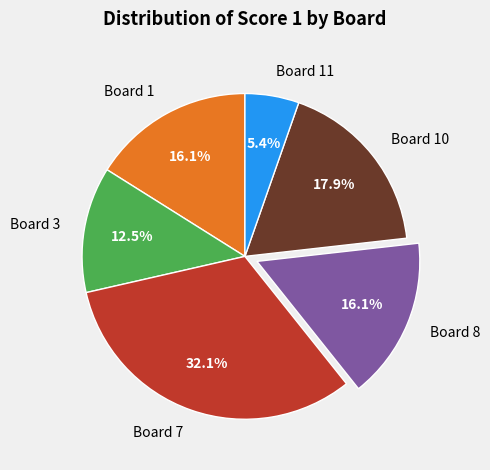

Is there any slice that represents more than half of the pie?

No